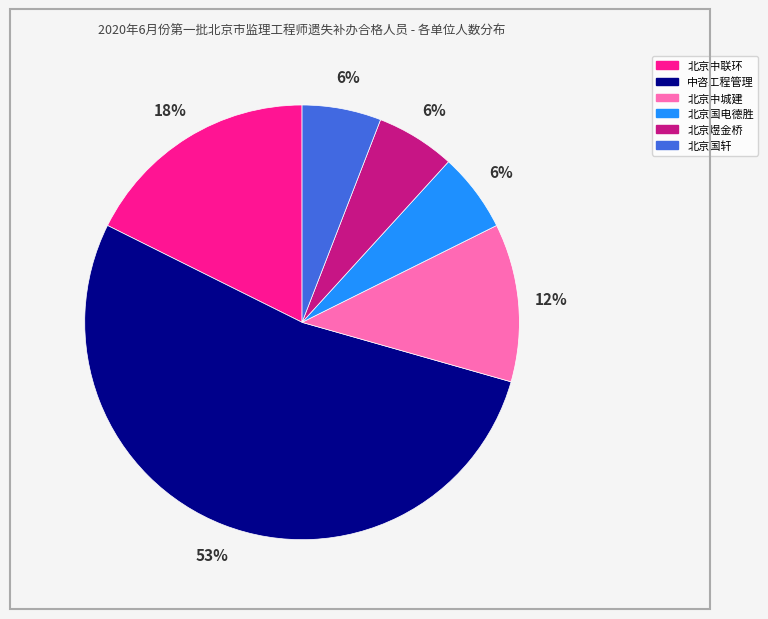

Count the number of slices in the pie.

6